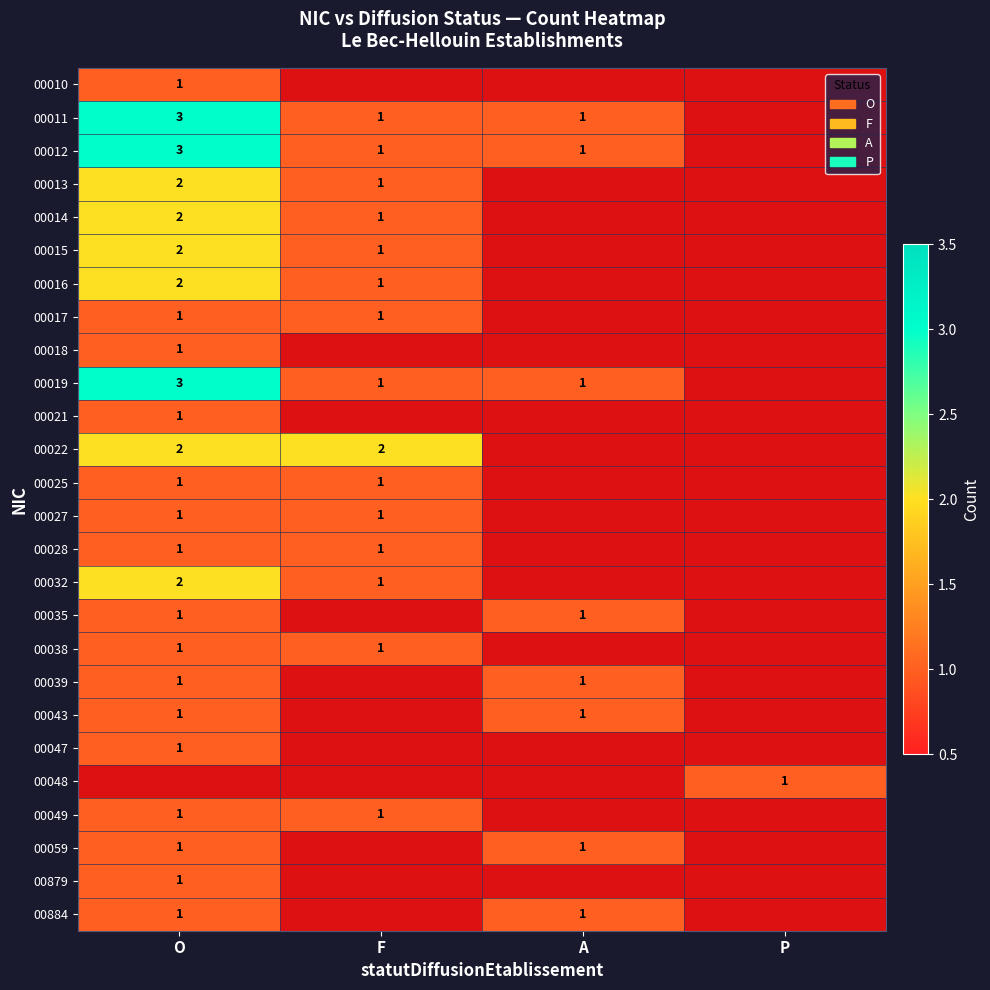

The 00017 series shows 1 at F. True or false?

True